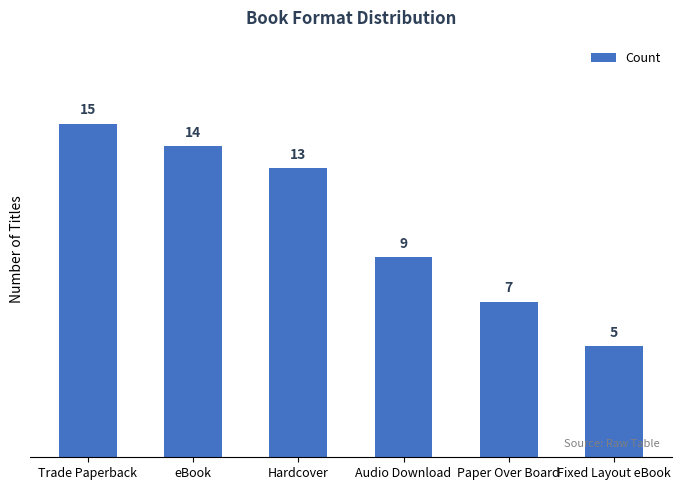

Which label corresponds to the largest value in the chart?

Trade Paperback